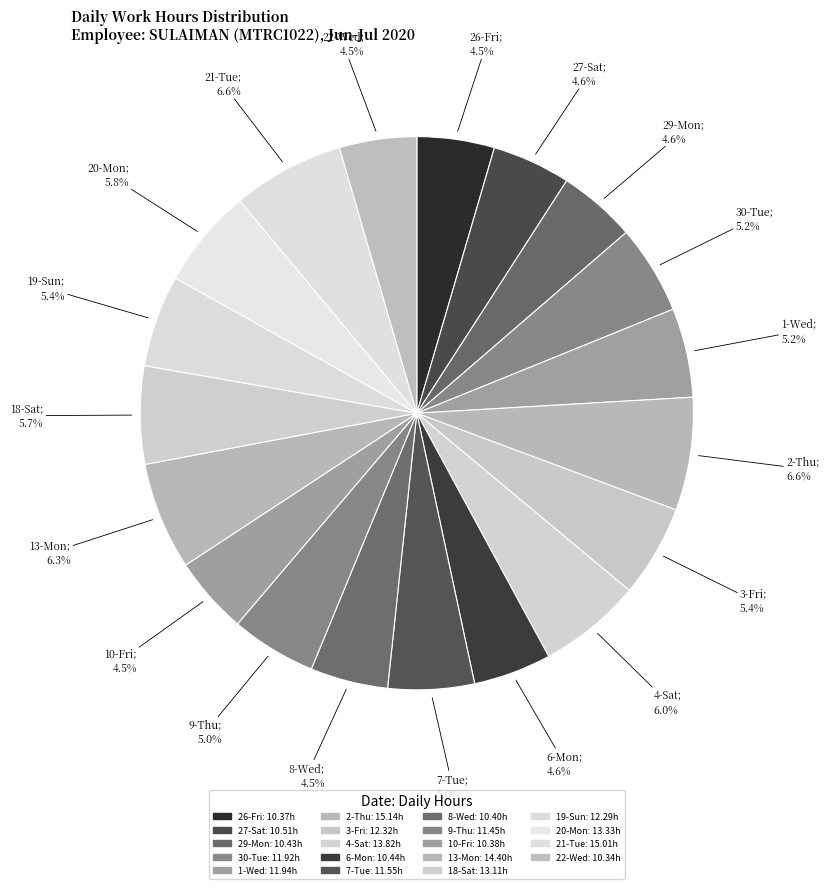

How many slices are in this pie chart?

19